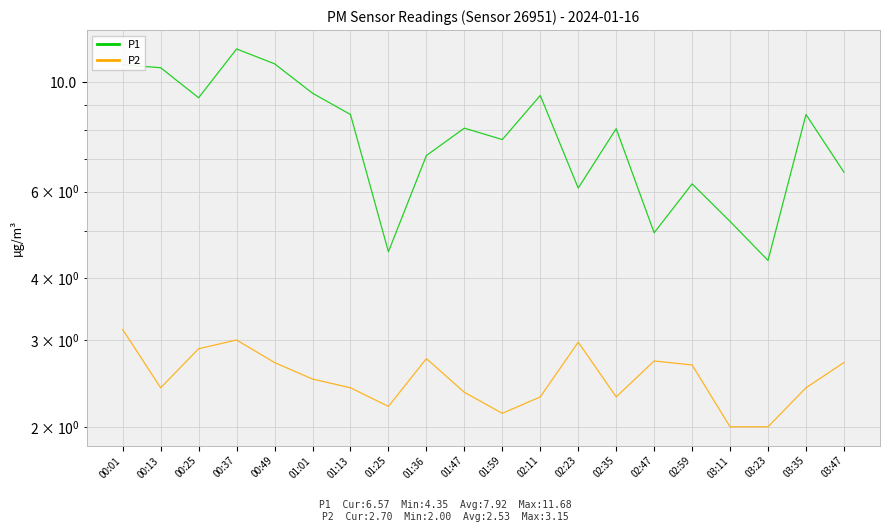

True or false: P1 and P2 cross at least once.

False